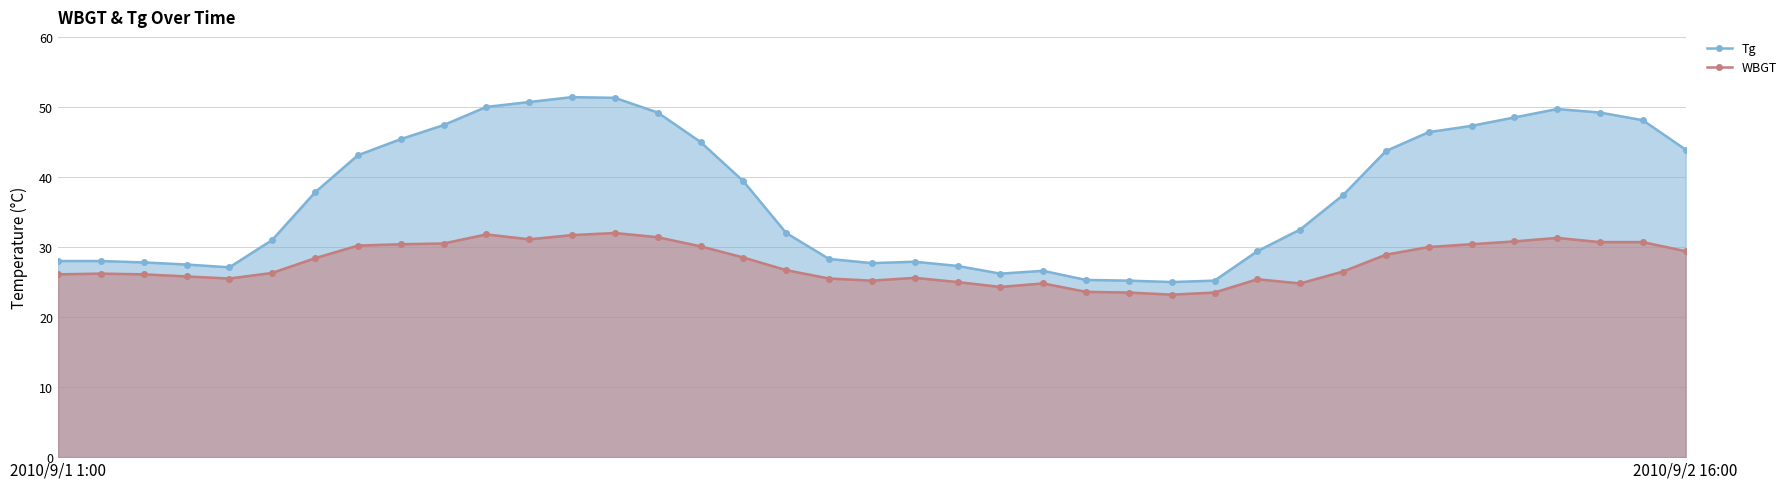

Which series has the largest total across all categories?

Tg